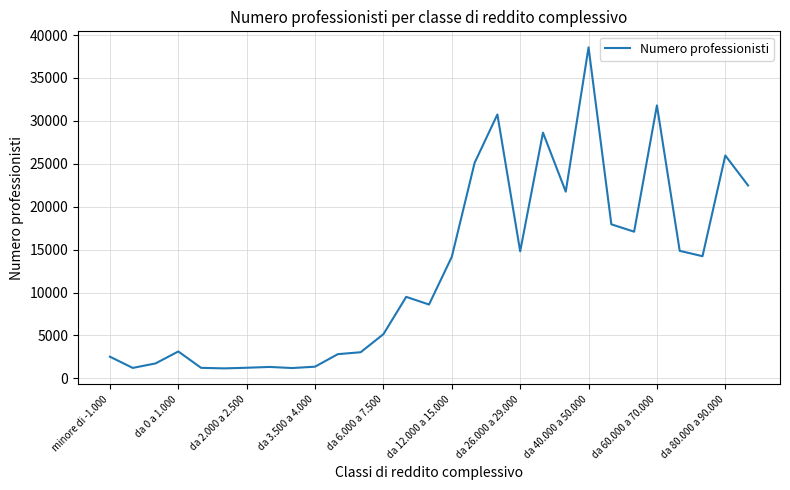

What is the greatest value displayed?

38560